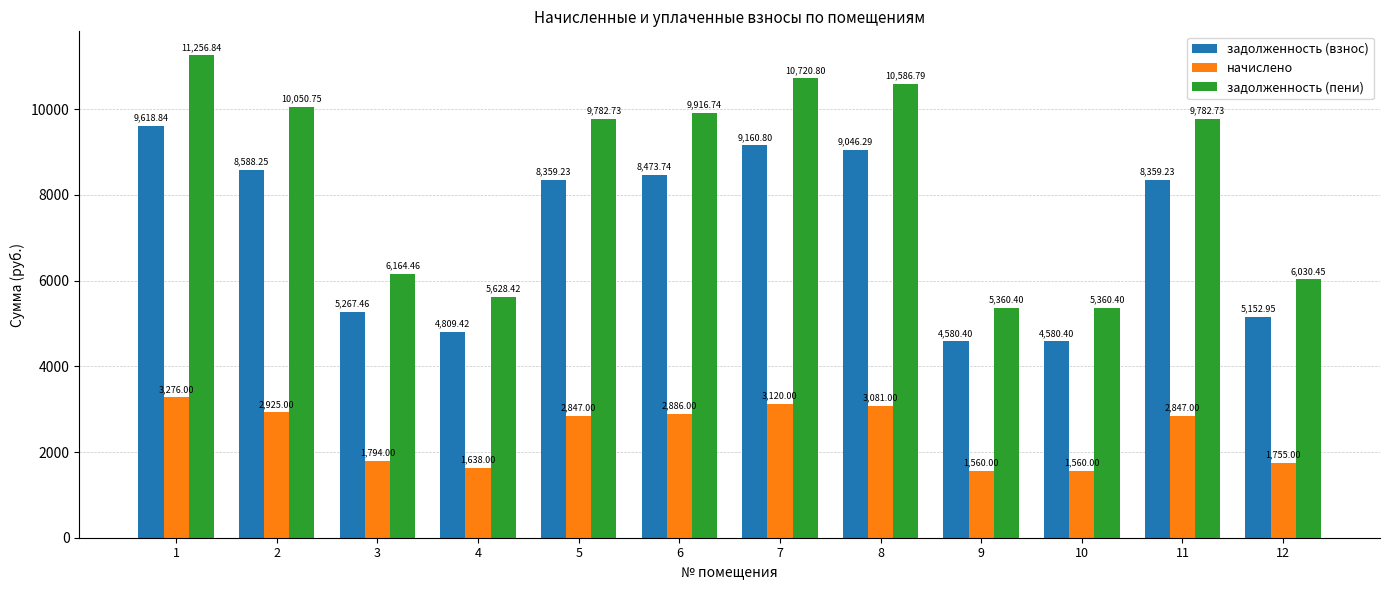

List the series in order of their peak value, lowest first.

начислено, задолженность (взнос), задолженность (пени)